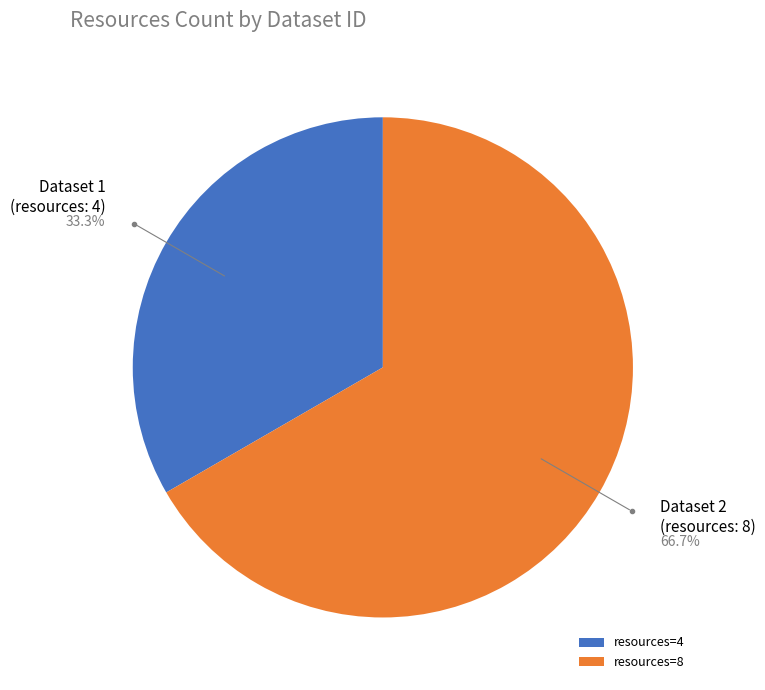

Count the number of slices in the pie.

2